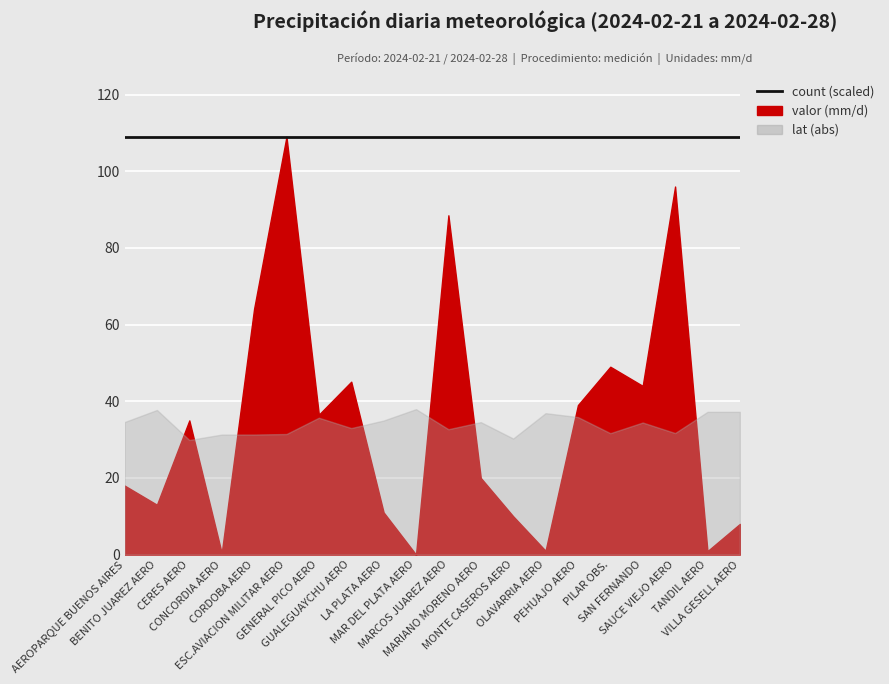

Which series changed the most between BENITO JUAREZ AERO and SAUCE VIEJO AERO?

valor (mm/d)